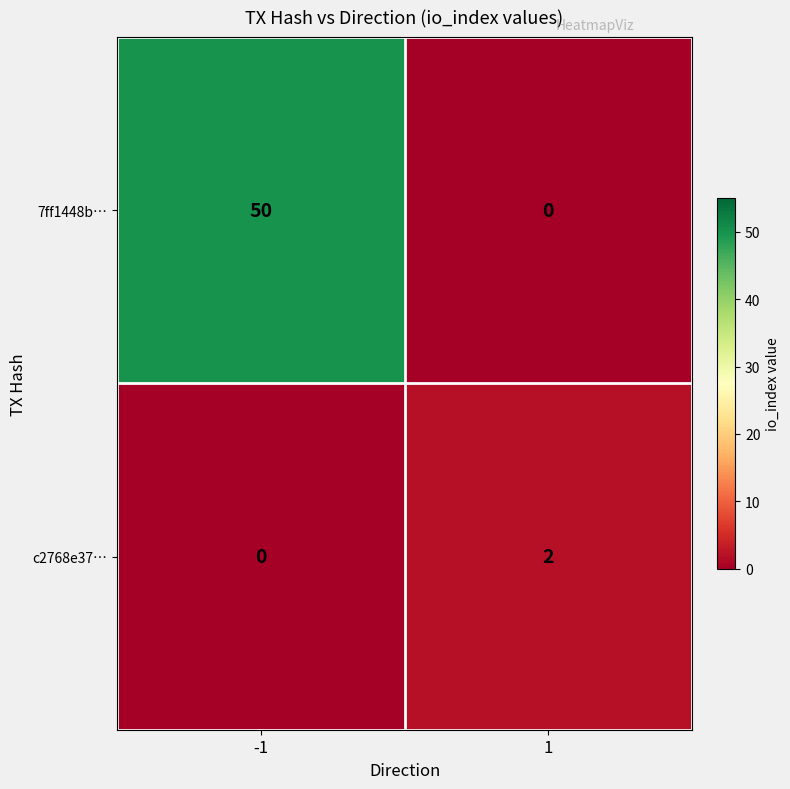

Which series has the largest total across all categories?

7ff1448b…